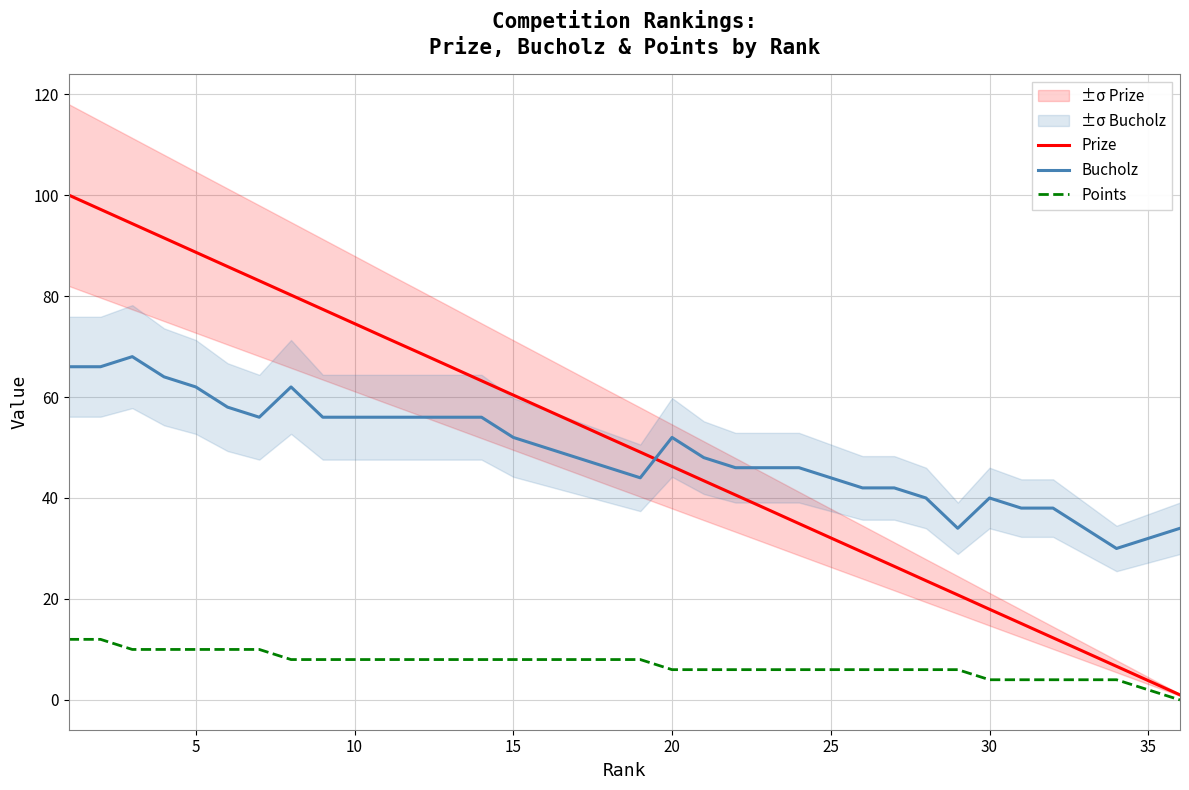

How many distinct data groups are displayed?

3